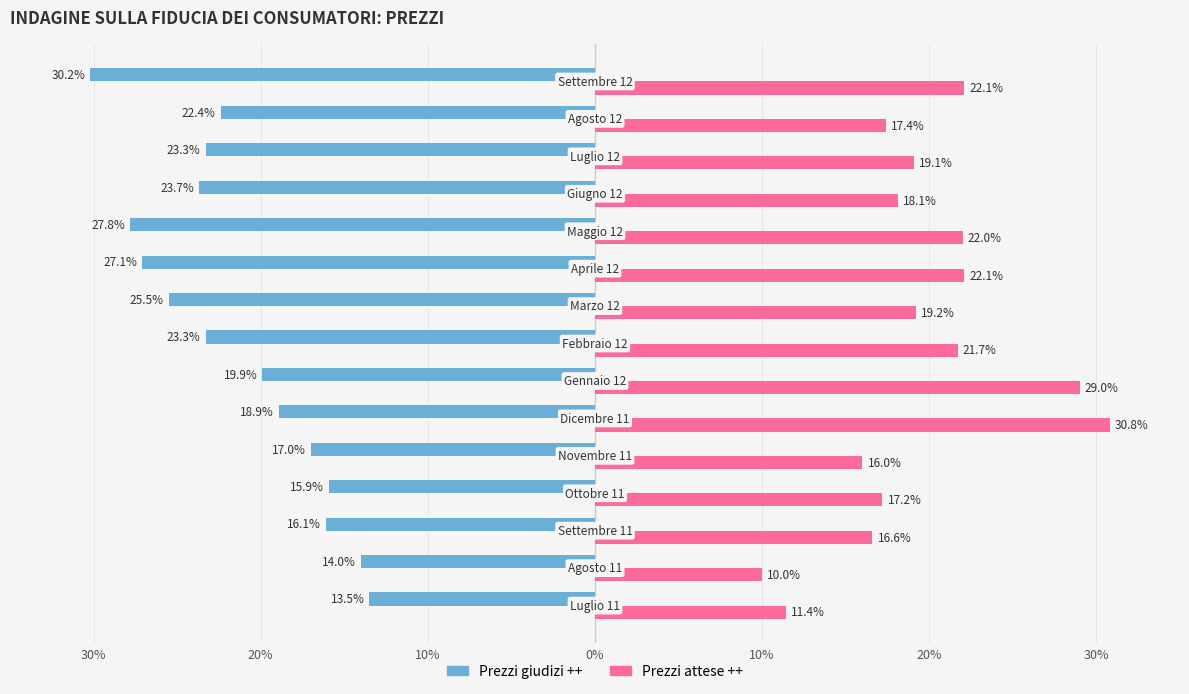

What is the value of the Prezzi giudizi ++ bar at the 10th from the left?

-27.1